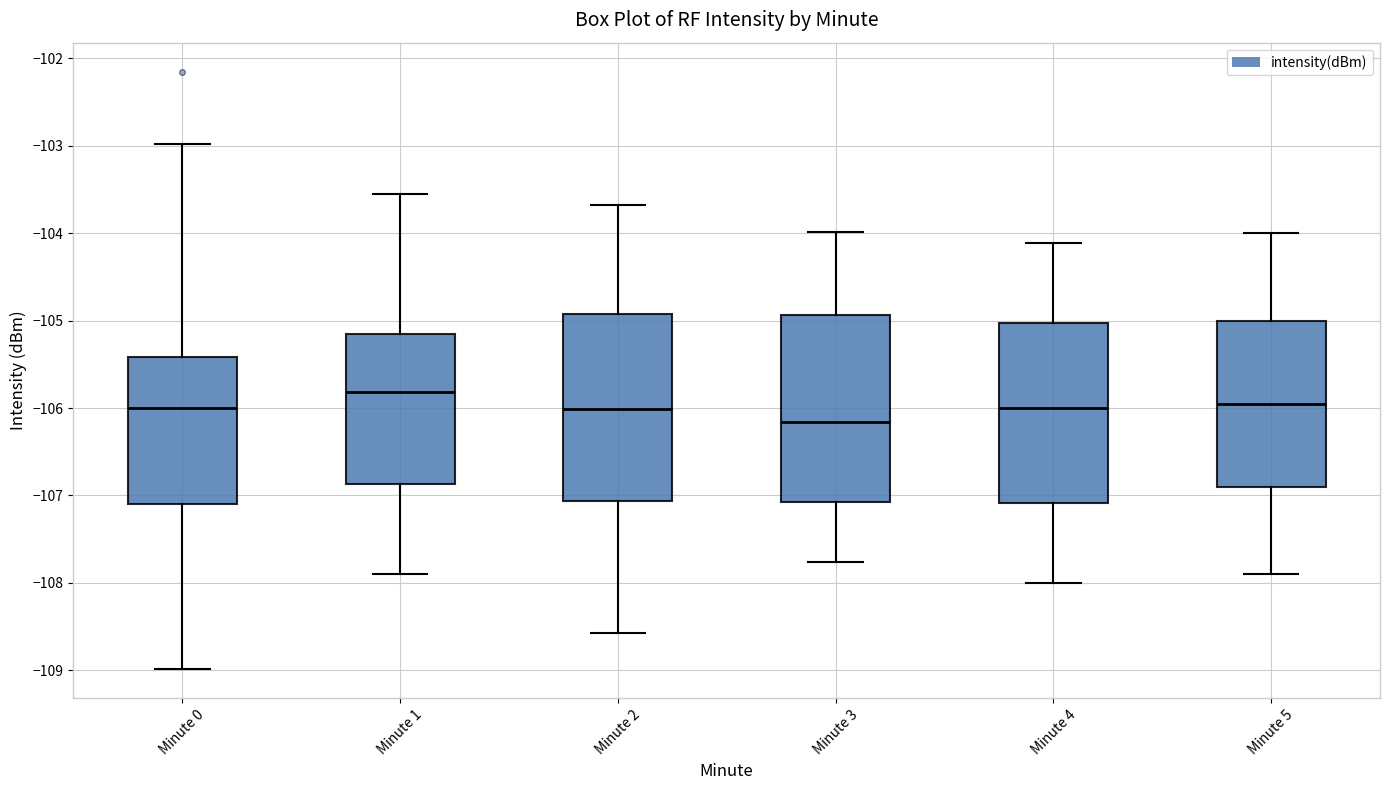

Which box's median line is the lowest?

Minute 3